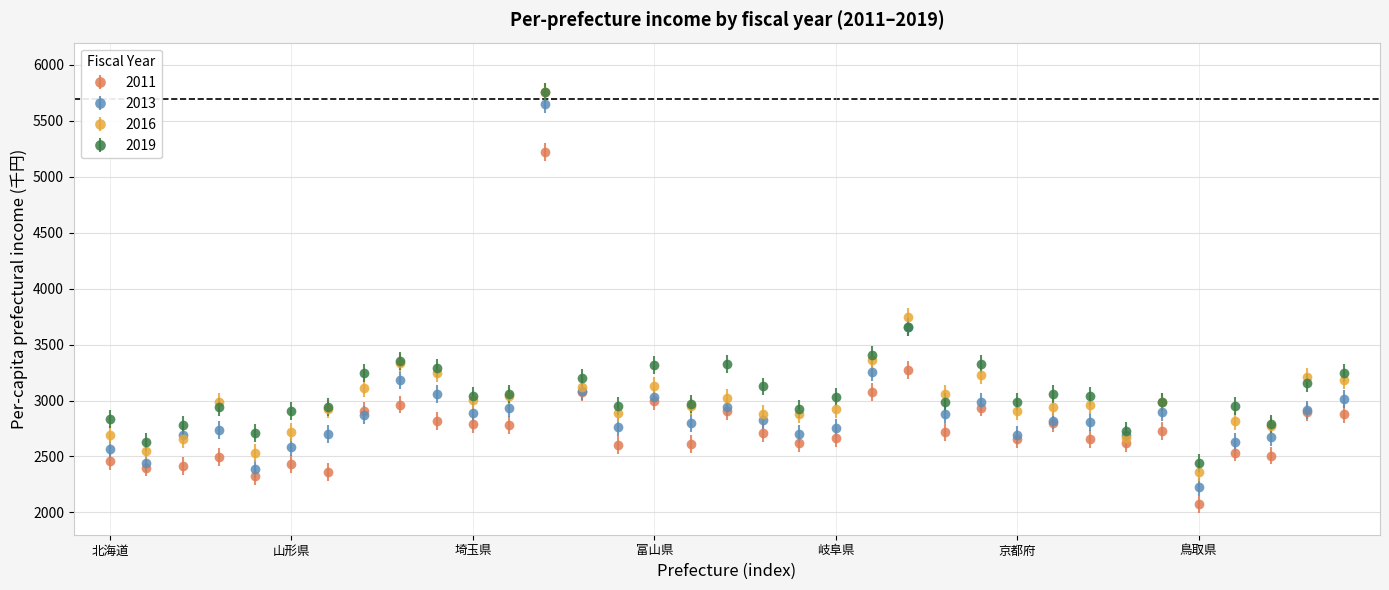

Which series has the widest spread of values?

2013